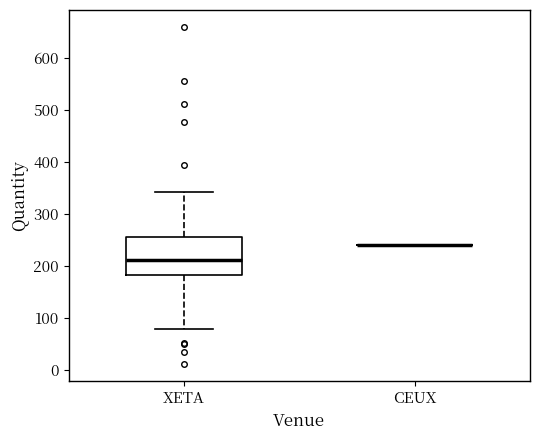

Where is the upper edge of the box for XETA on the y-axis? The values are not printed on the chart, so give them approximately, as read against the axis.

260